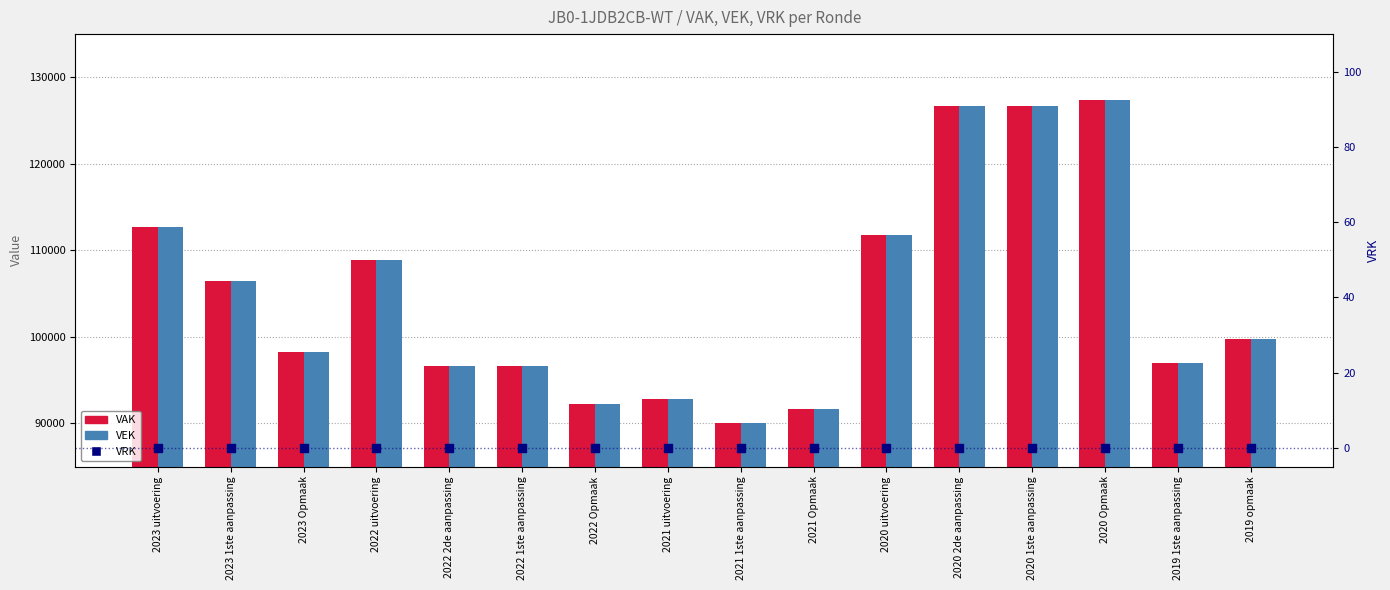

Which series contains the highest Y value?

VAK